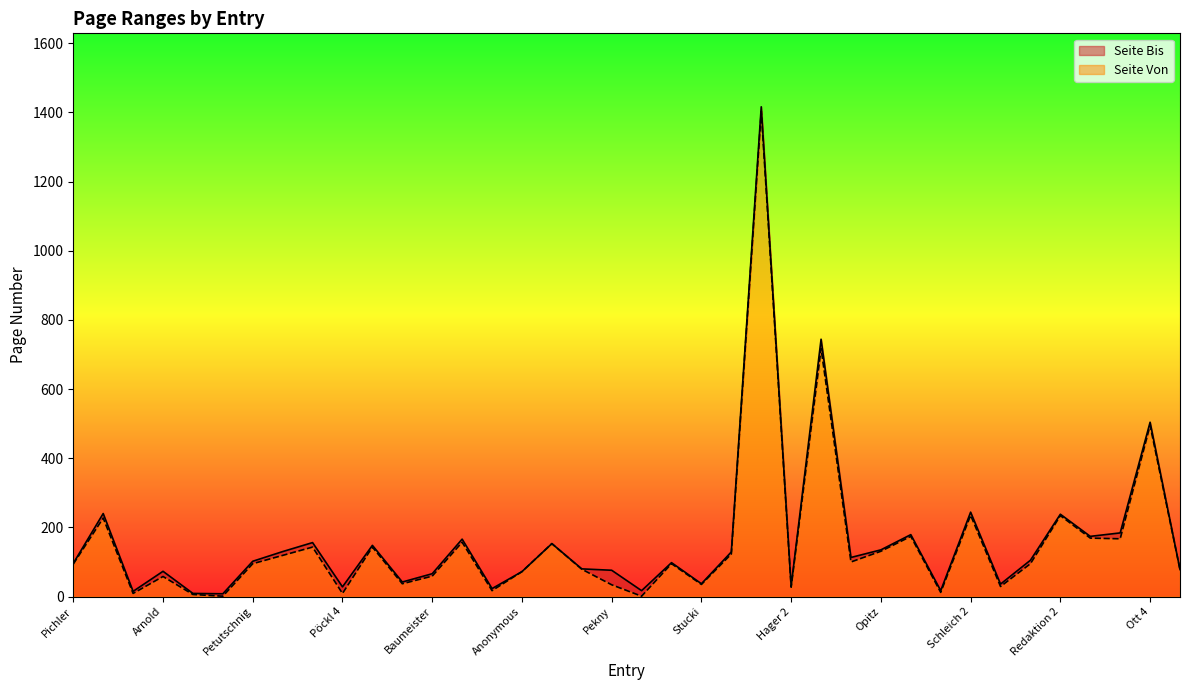

Is the value of Seite Bis at Hager 2 greater than the value of Seite Von at Pöckl 4?

Yes